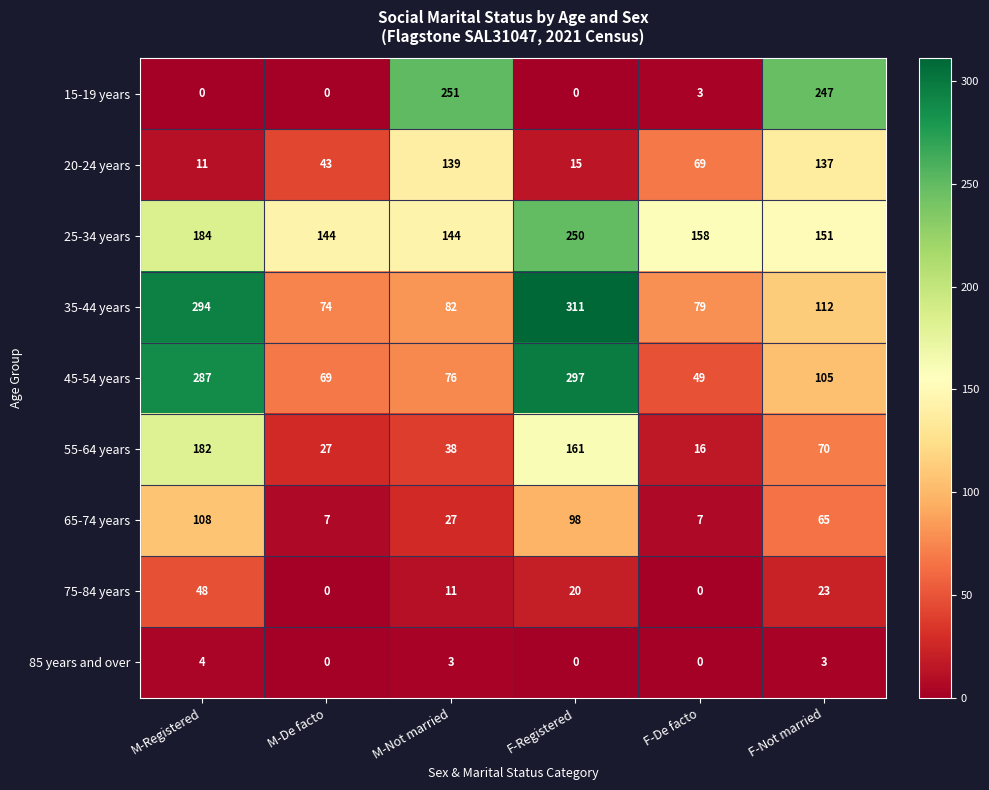

How many distinct data groups are displayed?

9